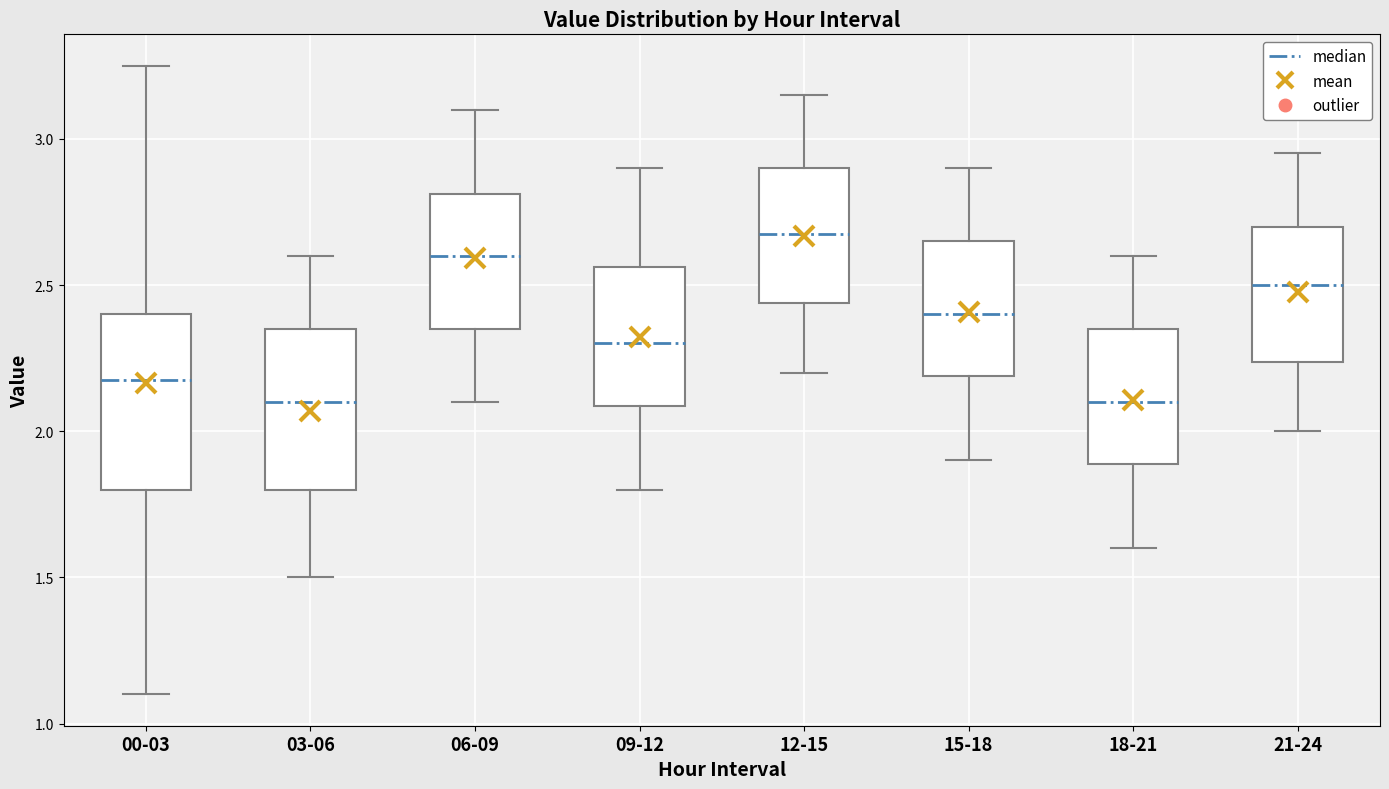

Reading left to right, transcribe this box plot: for each box, give where its median line is, the range the box spans, and where its two whiskers end, as read against the y-axis. The values are not printed on the chart, so give them approximately, as read against the axis.

00-03: median 2.20, box 1.80 to 2.40, whiskers 1.10 to 3.25
03-06: median 2.10, box 1.80 to 2.35, whiskers 1.50 to 2.60
06-09: median 2.60, box 2.35 to 2.80, whiskers 2.10 to 3.10
09-12: median 2.30, box 2.10 to 2.55, whiskers 1.80 to 2.90
12-15: median 2.70, box 2.45 to 2.90, whiskers 2.20 to 3.15
15-18: median 2.40, box 2.20 to 2.65, whiskers 1.90 to 2.90
18-21: median 2.10, box 1.90 to 2.35, whiskers 1.60 to 2.60
21-24: median 2.50, box 2.25 to 2.70, whiskers 2.00 to 2.95